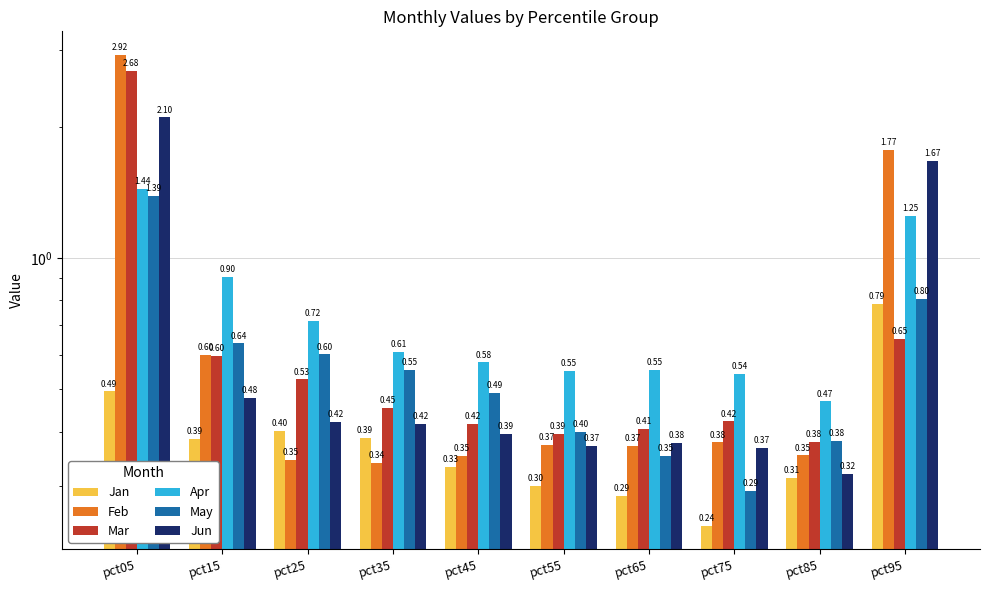

Which series changed the most between pct35 and pct95?

Feb